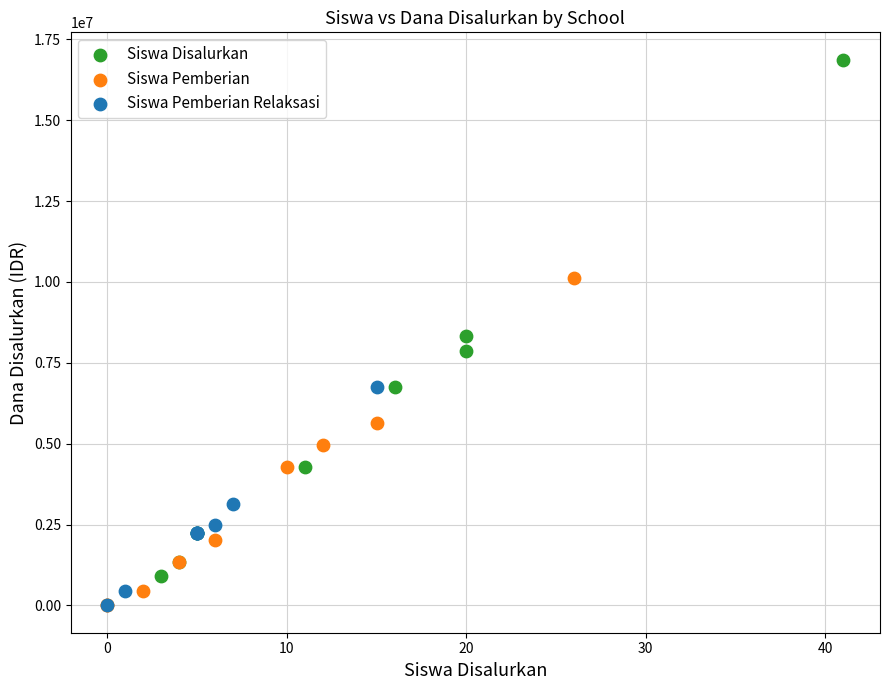

What are all the series names shown in the legend?

Siswa Disalurkan, Siswa Pemberian, Siswa Pemberian Relaksasi